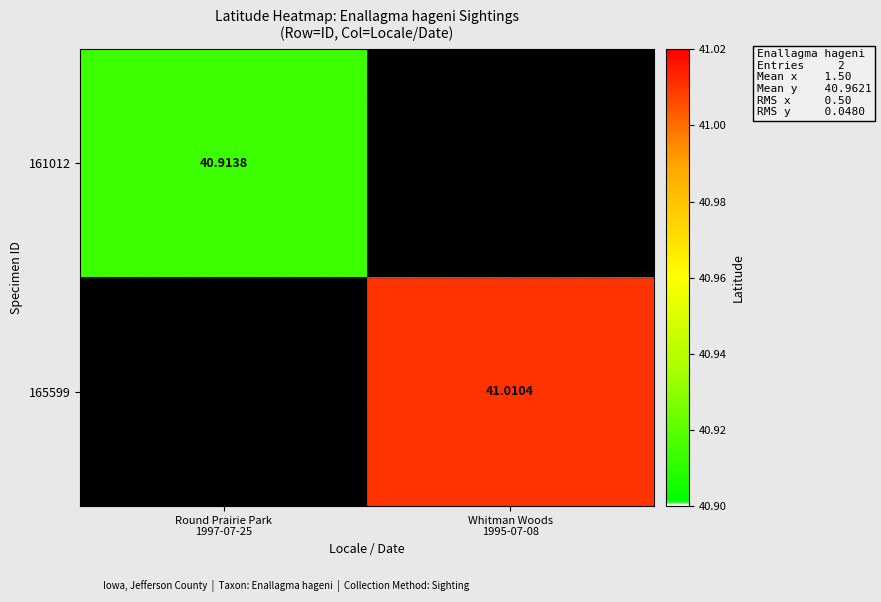

How many positive values does the 161012 series have?

1